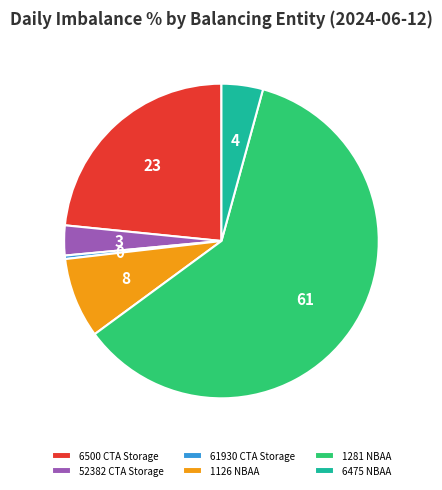

How many slices are in this pie chart?

6